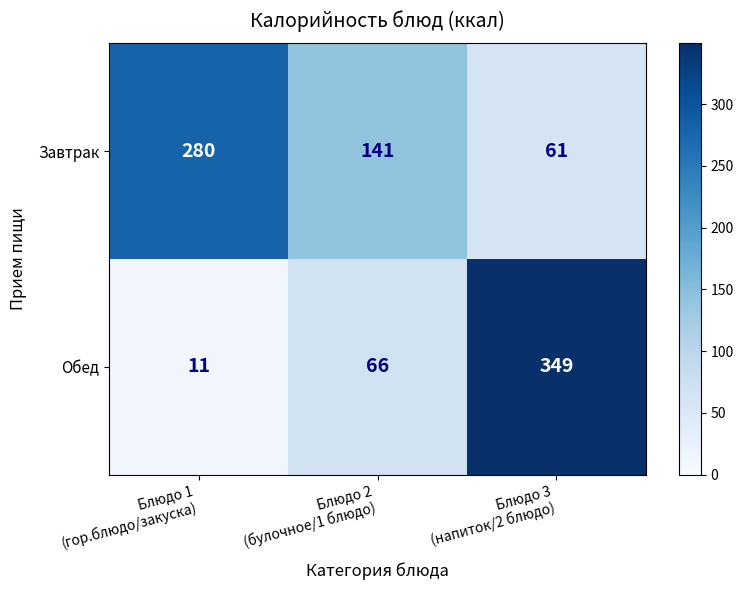

List the series in order of their peak value, lowest first.

Завтрак, Обед